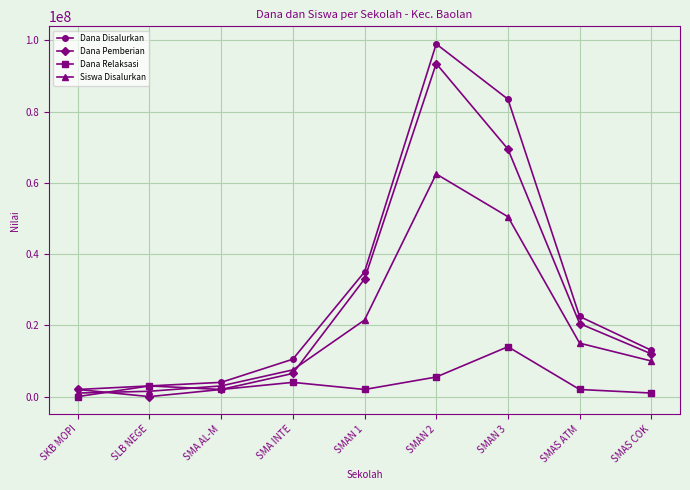

True or false: Dana Relaksasi has a value of 5500000 at SMAN 2.

True